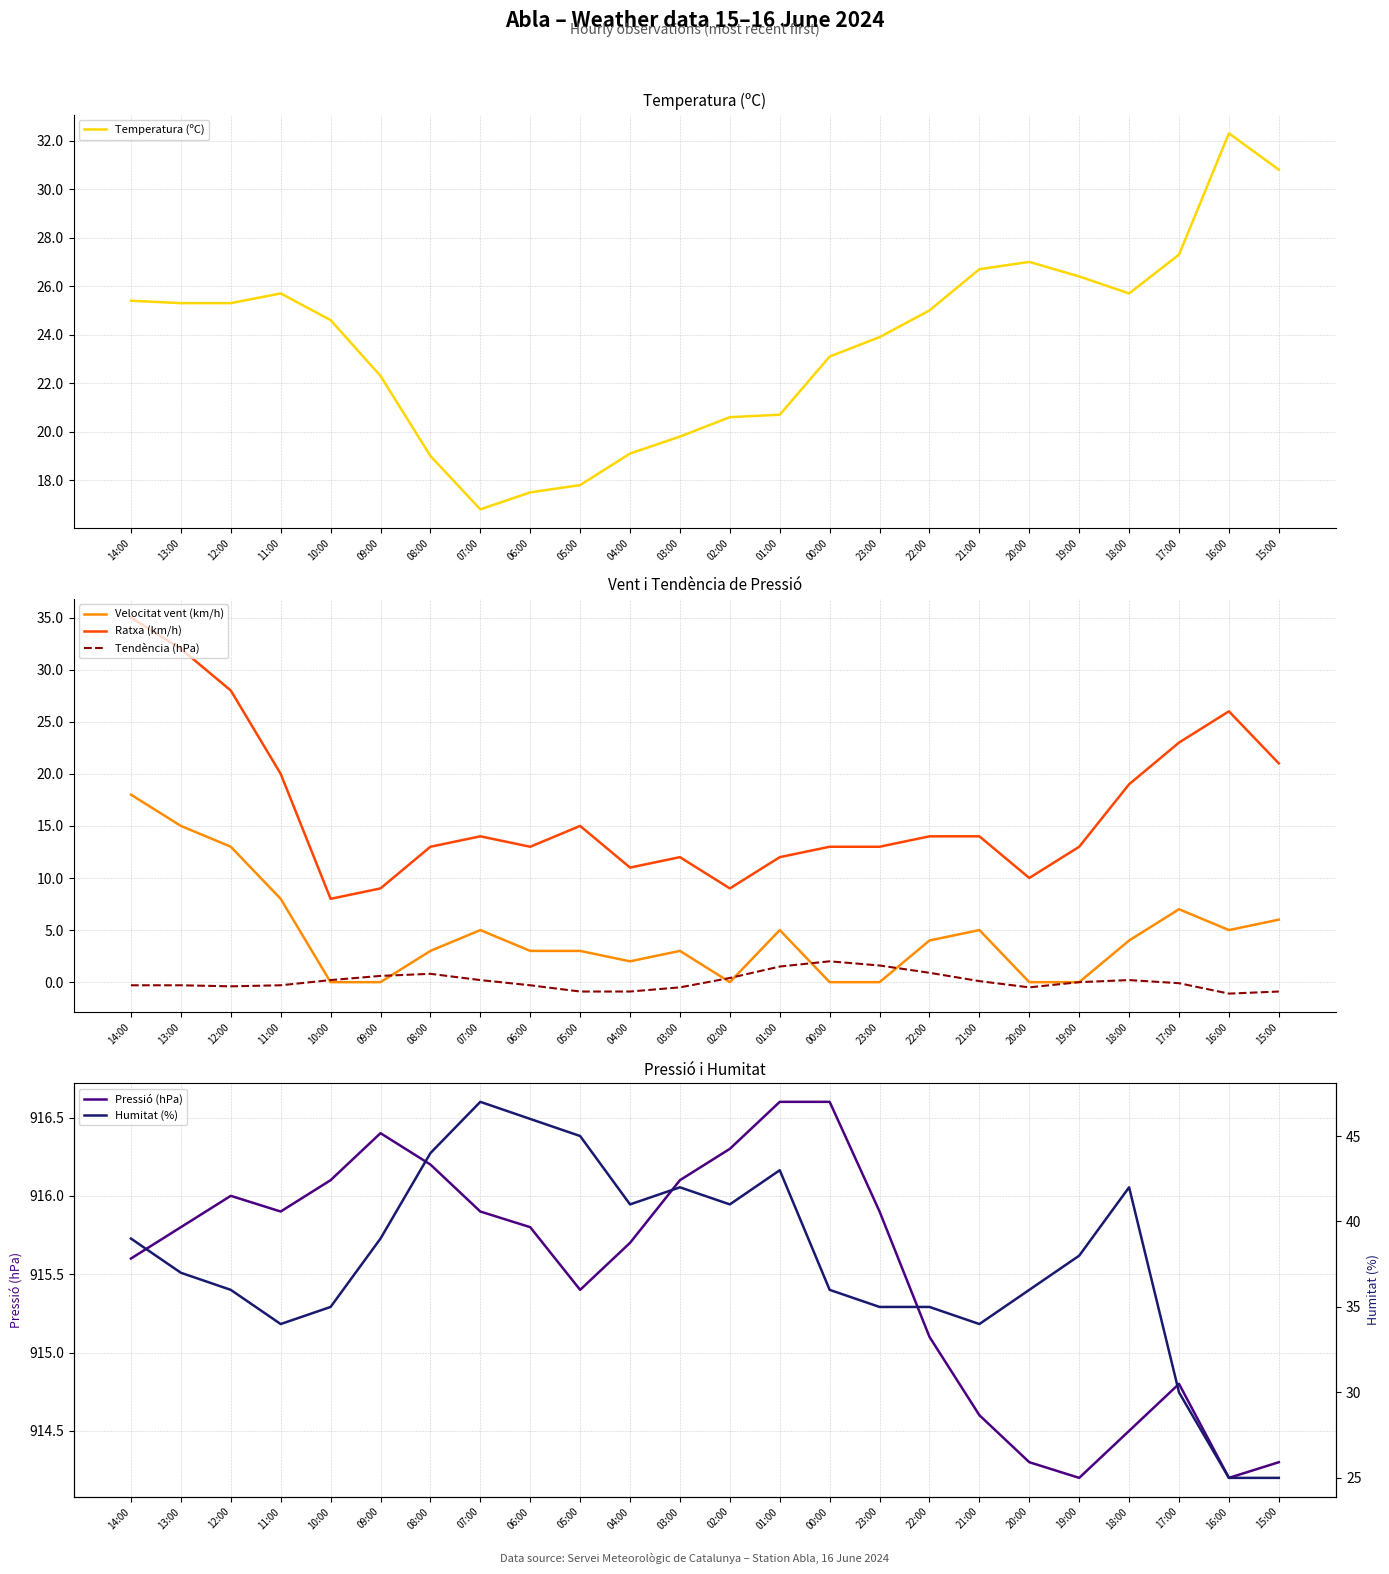

What is the minimum value shown in the chart?

-1.1